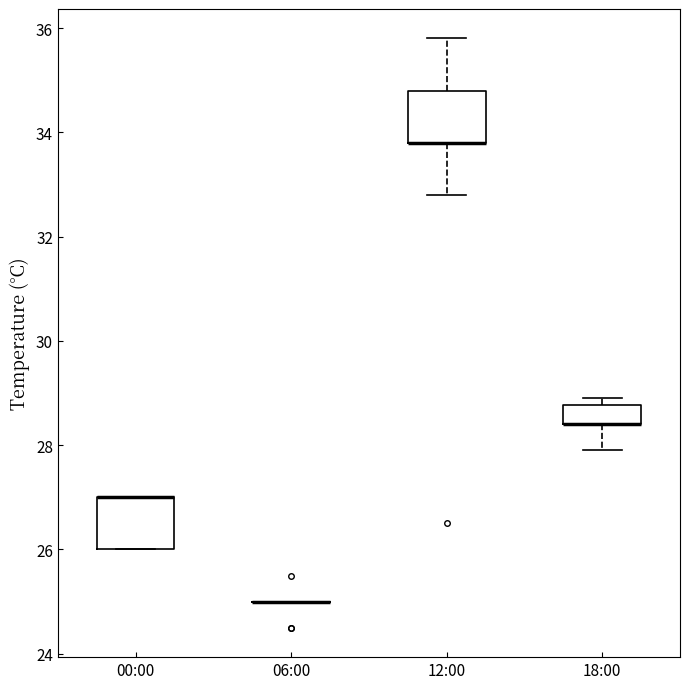

Reading left to right, read every box against the y-axis: the position of its median line, the range the box covers, and the ends of its whiskers. The values are not printed on the chart, so give them approximately, as read against the axis.

00:00: median 27.0 (drawn on the box's upper edge), box 26.0 to 27.0, whiskers 26.0 to 27.0
06:00: box collapsed to a line at 25.0, whiskers 25.0 to 25.0
12:00: median 33.8 (drawn on the box's lower edge), box 33.8 to 34.8, whiskers 32.8 to 35.8
18:00: median 28.4 (drawn on the box's lower edge), box 28.4 to 28.8, whiskers 28.0 to 29.0